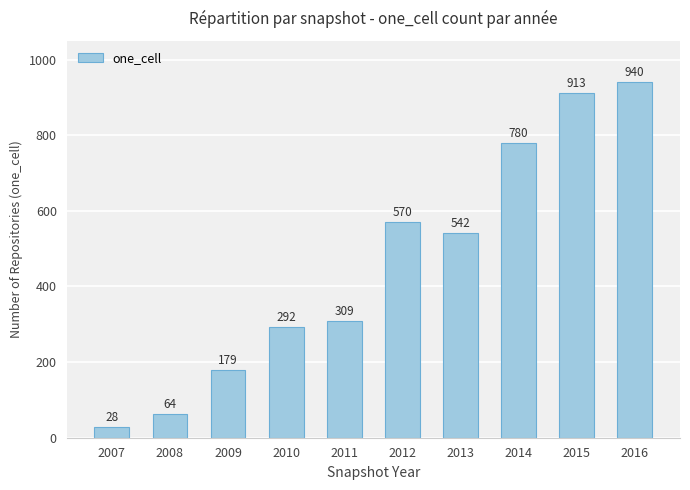

Rank the categories by value from lowest to highest.

2007, 2008, 2009, 2010, 2011, 2013, 2012, 2014, 2015, 2016